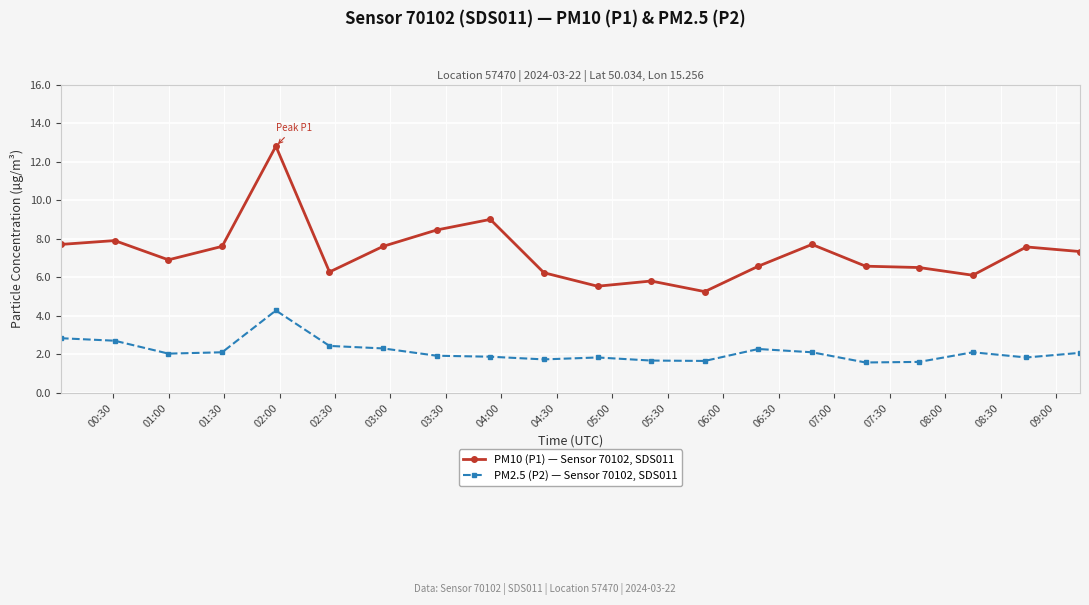

What is the highest value of the PM2.5 (P2) — Sensor 70102, SDS011 series?

4.3